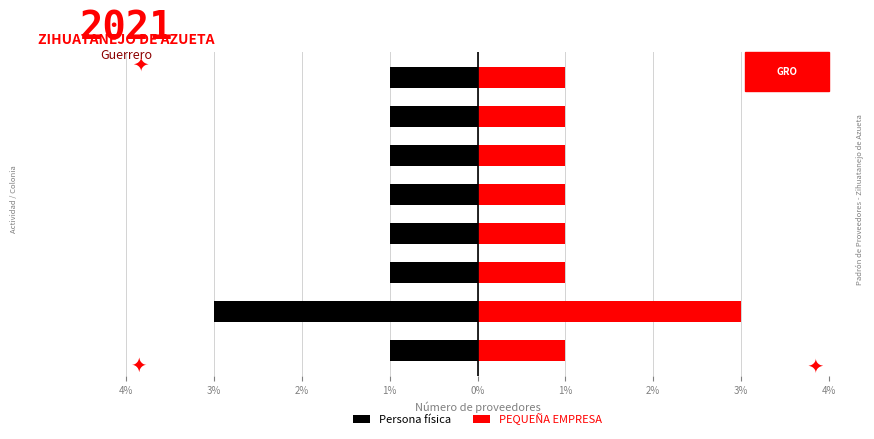

Which series has the largest range (max minus min)?

Persona física